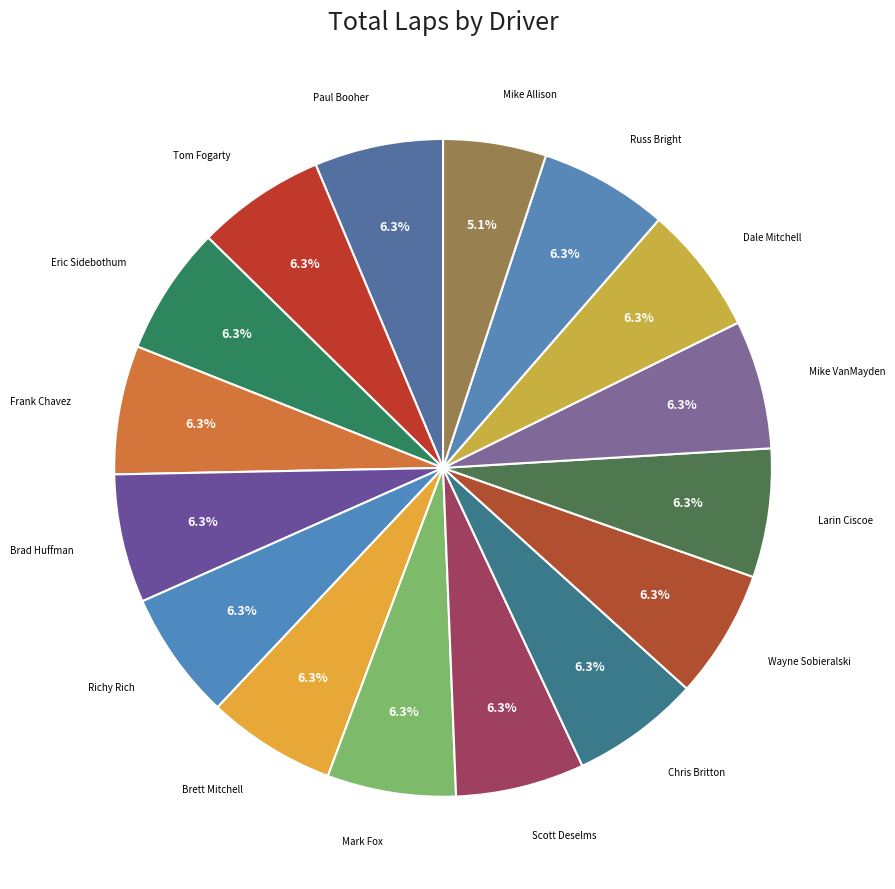

How many segments does this pie chart have?

16